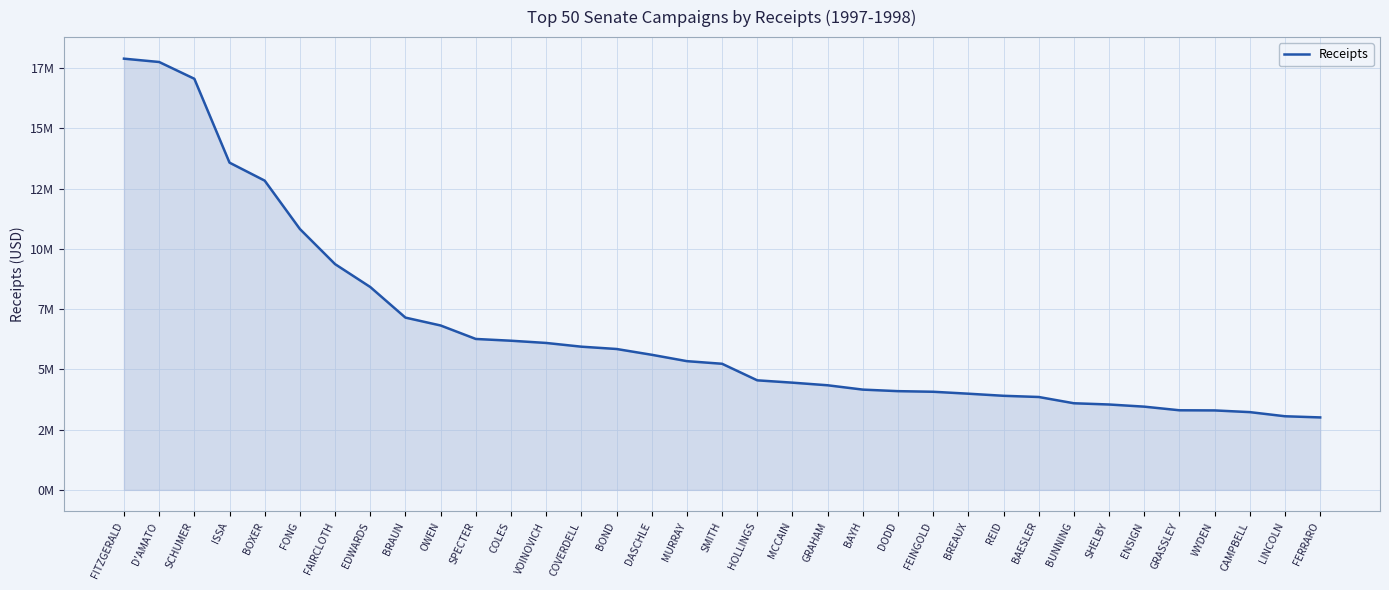

What is the ratio of the value at BAYH to the value at D'AMATO?

0.2